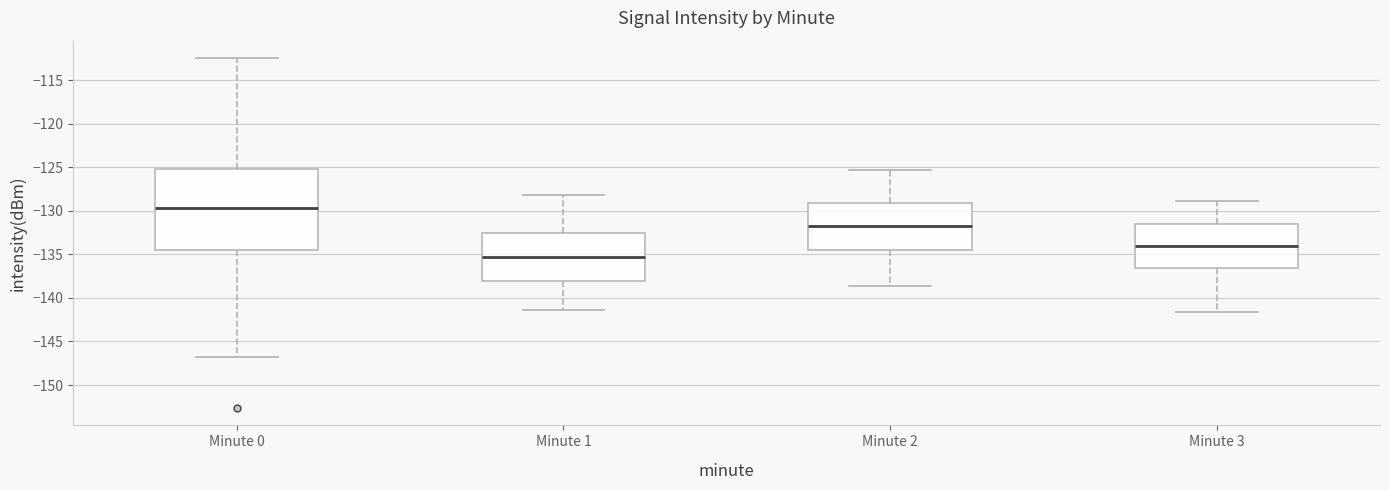

Which box has the highest median line?

Minute 0